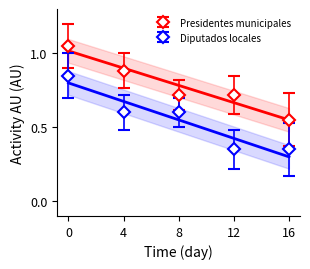

How many distinct data groups are displayed?

2